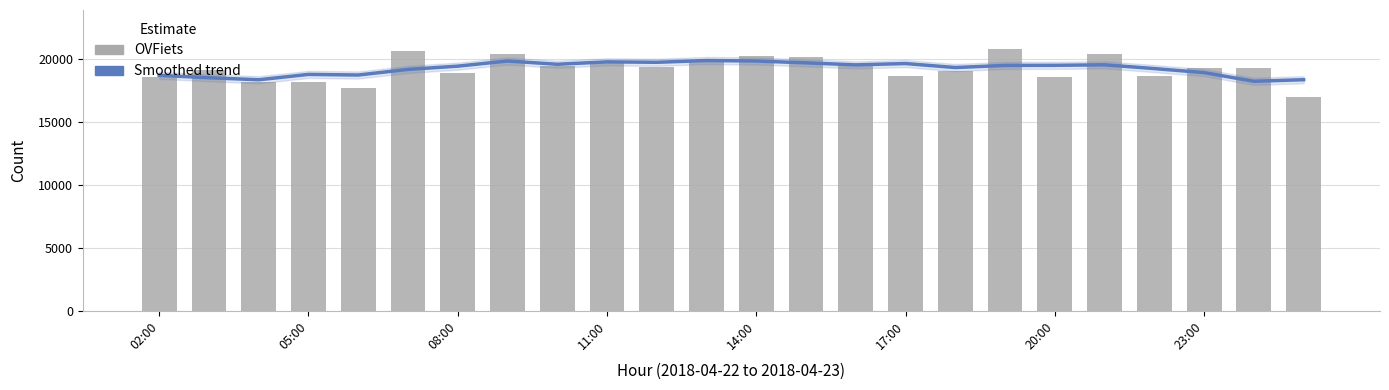

What position from the left is 10?

11